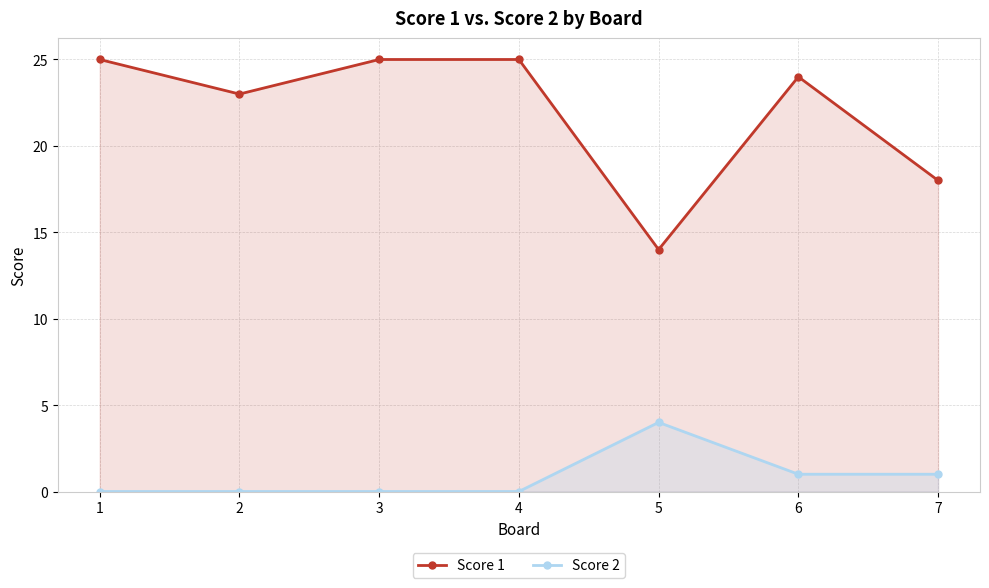

Where does the Score 1 series first go above 24?

1